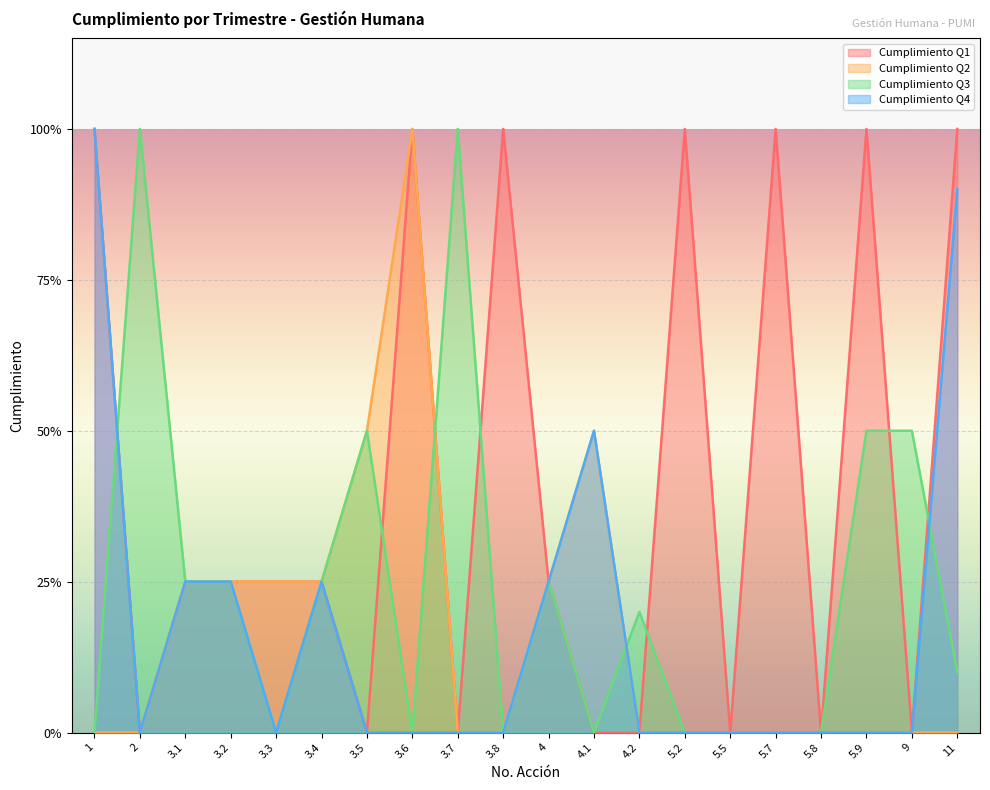

Between which two adjacent categories do Cumplimiento Q3 and Cumplimiento Q1 first intersect?

1 and 2